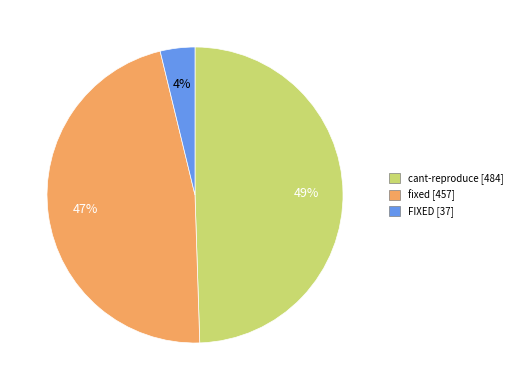

What is the ratio of the value at FIXED to the value at cant-reproduce?

0.1